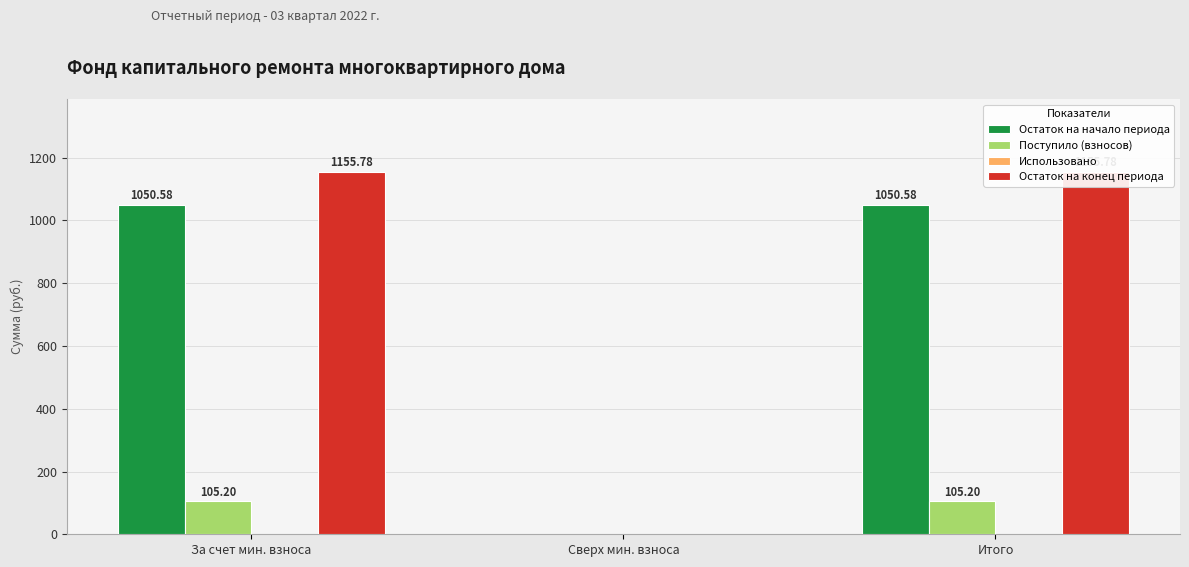

What is the sum of the Остаток на начало периода values at Итого and За счет мин. взноса?

2101.2